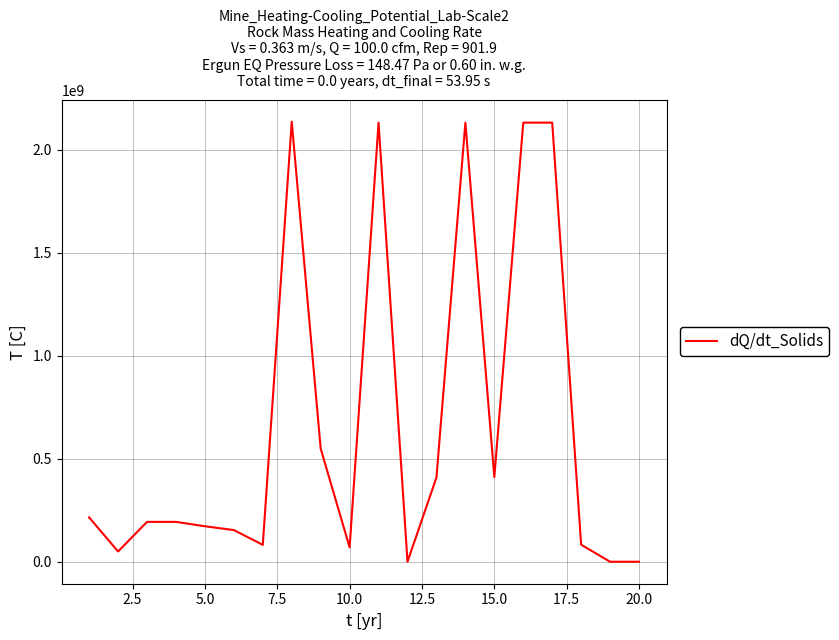

What is the difference between the maximum and minimum values?

2134996448